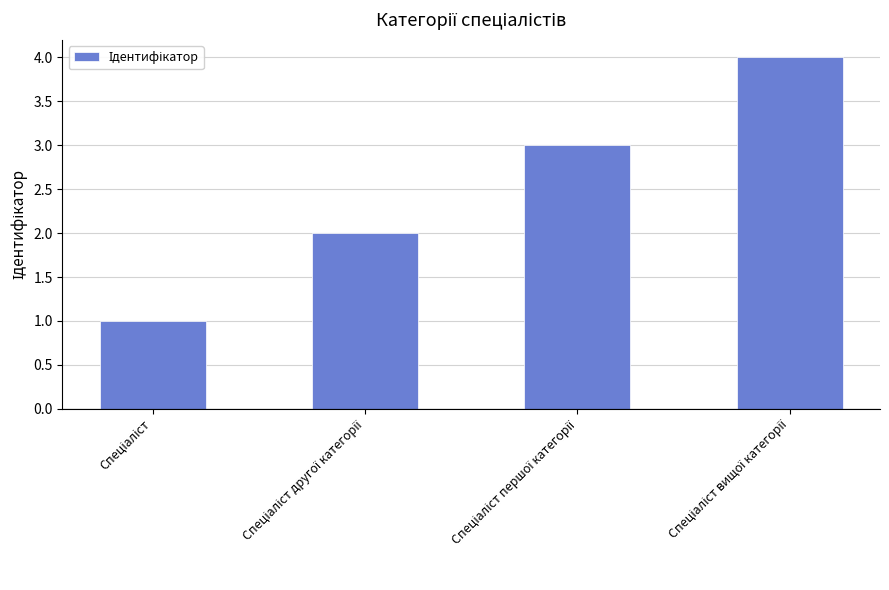

How many bars are there in total?

4